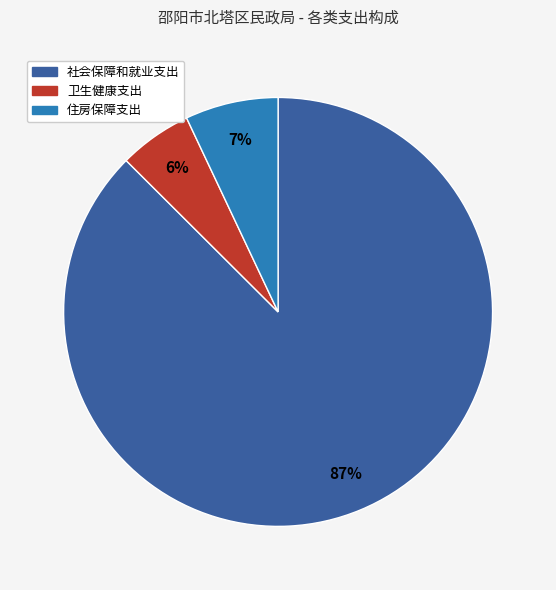

What is the smallest slice in the pie chart?

卫生健康支出